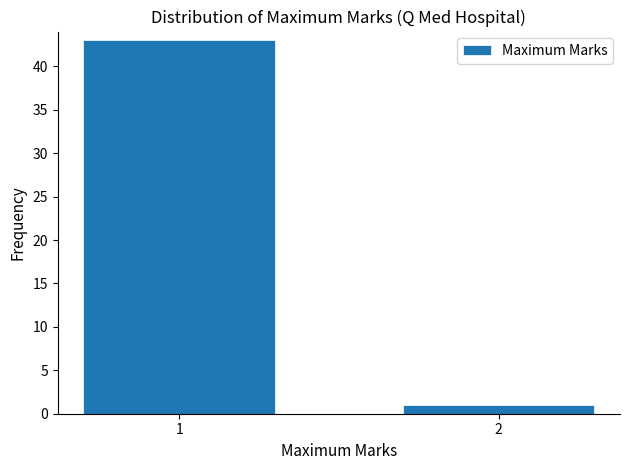

Reading left to right, extract all data points from this chart.

43	1